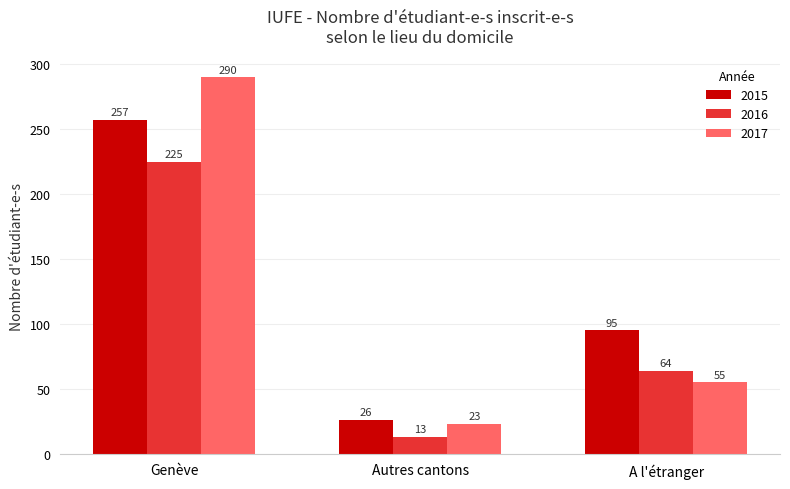

Reading left to right, transcribe all the data shown in this chart.

2015: Genève=257	Autres cantons=26	A l'étranger=95
2016: Genève=225	Autres cantons=13	A l'étranger=64
2017: Genève=290	Autres cantons=23	A l'étranger=55